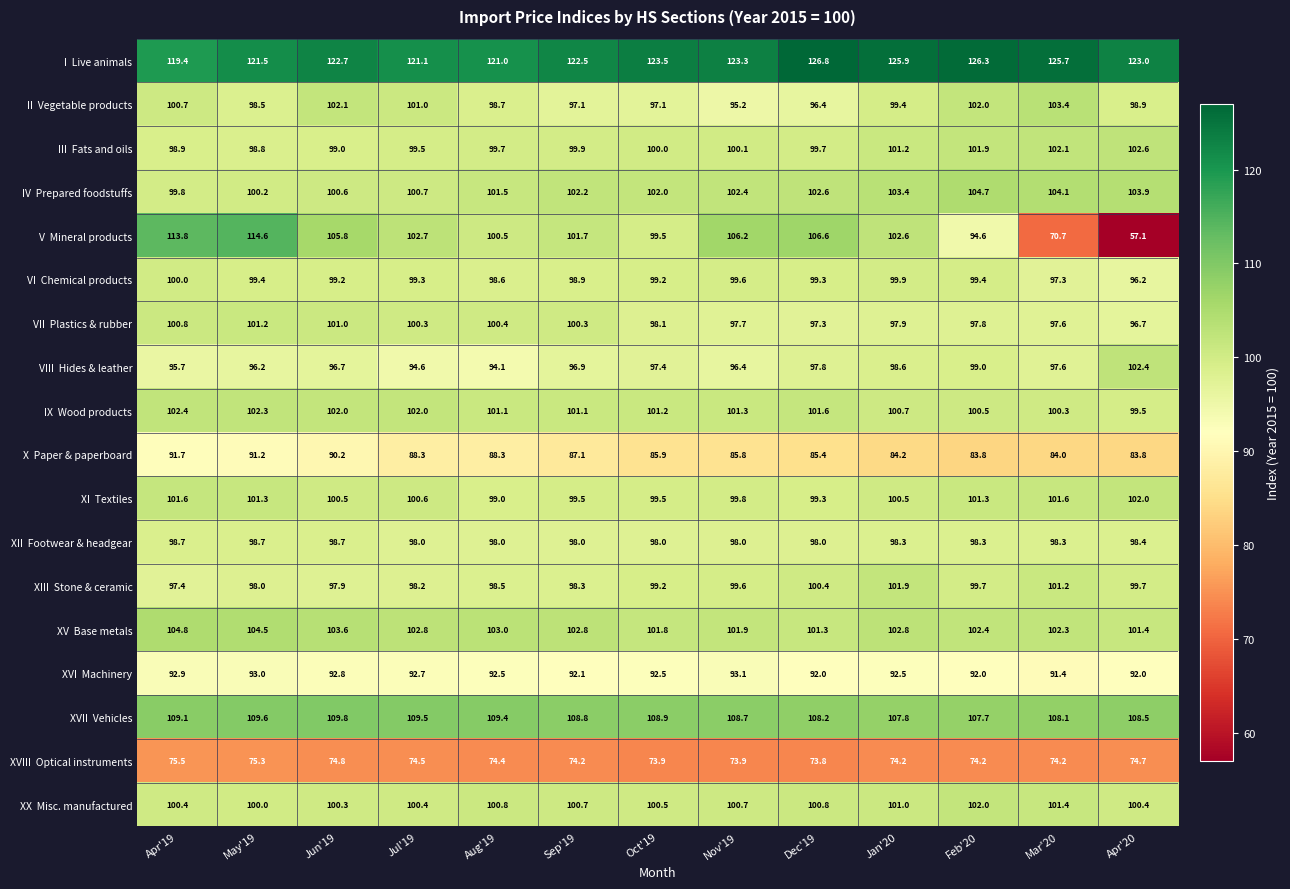

Which label corresponds to the largest value in the chart?

Dec'19